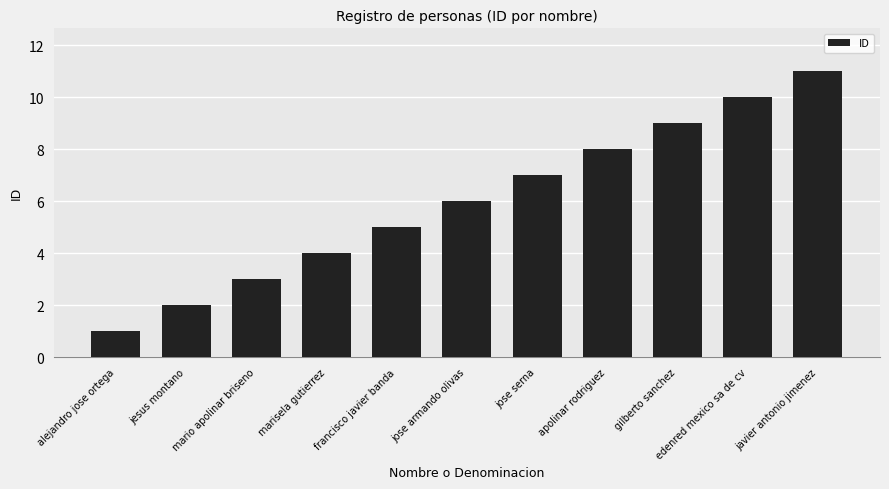

Between jose armando olivas and francisco javier banda, which is larger?

jose armando olivas